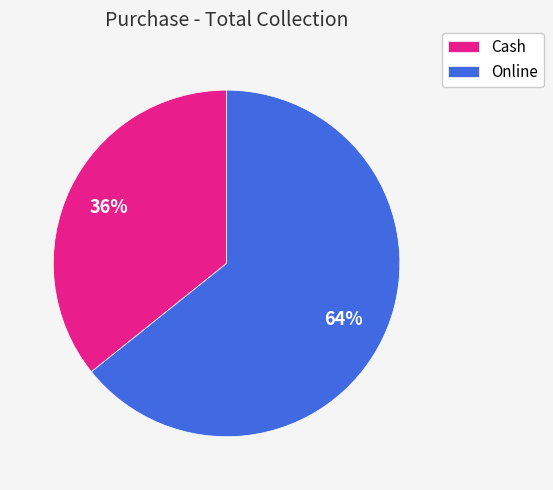

Which slice represents more than half of the pie?

Online